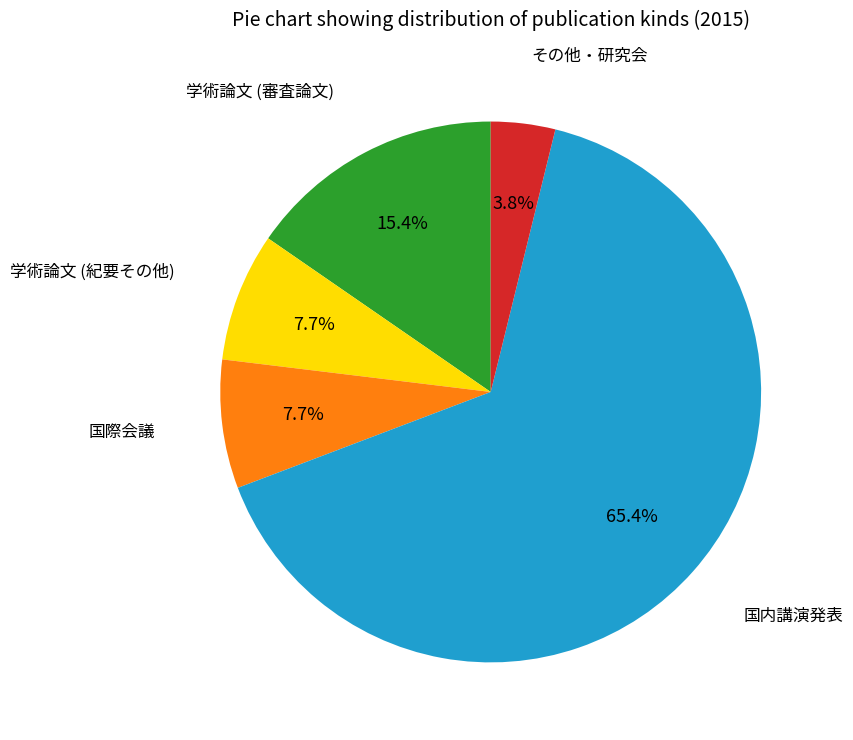

How much of the chart is everything except その他・研究会?

96.2%